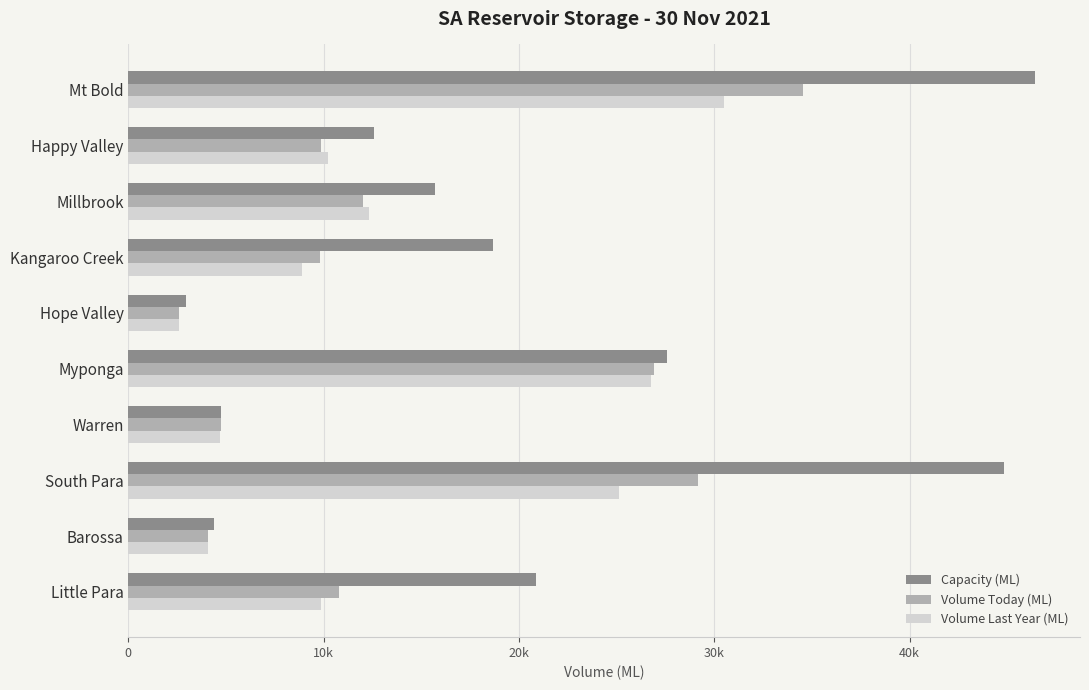

What are all the series names shown in the legend?

Capacity (ML), Volume Today (ML), Volume Last Year (ML)